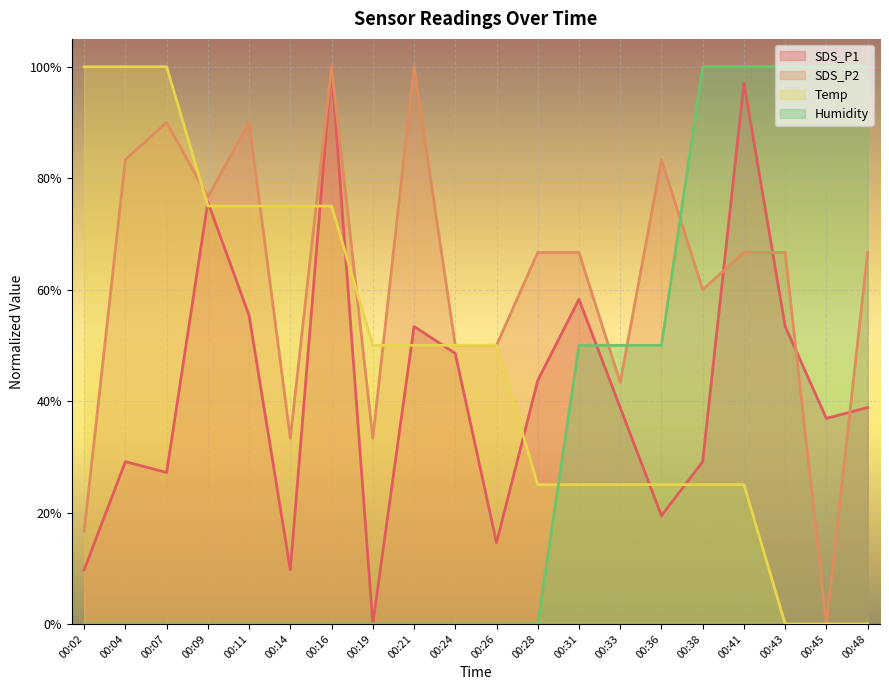

Reading right to left, extract all data points from this chart.

SDS_P1: 00:48=0.4	00:45=0.4	00:43=0.5	00:41=1.0	00:38=0.3	00:36=0.2	00:33=0.4	00:31=0.6	00:28=0.4	00:26=0.1	00:24=0.5	00:21=0.5	00:19=0.0	00:16=1.0	00:14=0.1	00:11=0.6	00:09=0.8	00:07=0.3	00:04=0.3	00:02=0.1
SDS_P2: 00:48=0.7	00:45=0.0	00:43=0.7	00:41=0.7	00:38=0.6	00:36=0.8	00:33=0.4	00:31=0.7	00:28=0.7	00:26=0.5	00:24=0.5	00:21=1.0	00:19=0.3	00:16=1.0	00:14=0.3	00:11=0.9	00:09=0.8	00:07=0.9	00:04=0.8	00:02=0.2
Temp: 00:48=0.0	00:45=0.0	00:43=0.0	00:41=0.2	00:38=0.2	00:36=0.2	00:33=0.2	00:31=0.2	00:28=0.2	00:26=0.5	00:24=0.5	00:21=0.5	00:19=0.5	00:16=0.7	00:14=0.7	00:11=0.7	00:09=0.7	00:07=1.0	00:04=1.0	00:02=1.0
Humidity: 00:48=1.0	00:45=1.0	00:43=1.0	00:41=1.0	00:38=1.0	00:36=0.5	00:33=0.5	00:31=0.5	00:28=0.0	00:26=0.0	00:24=0.0	00:21=0.0	00:19=0.0	00:16=0.0	00:14=0.0	00:11=0.0	00:09=0.0	00:07=0.0	00:04=0.0	00:02=0.0